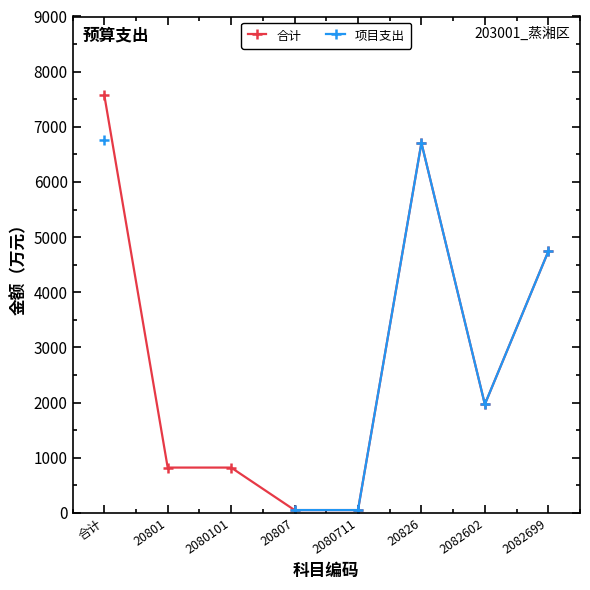

True or false: 合计 and 项目支出 intersect in this chart.

False